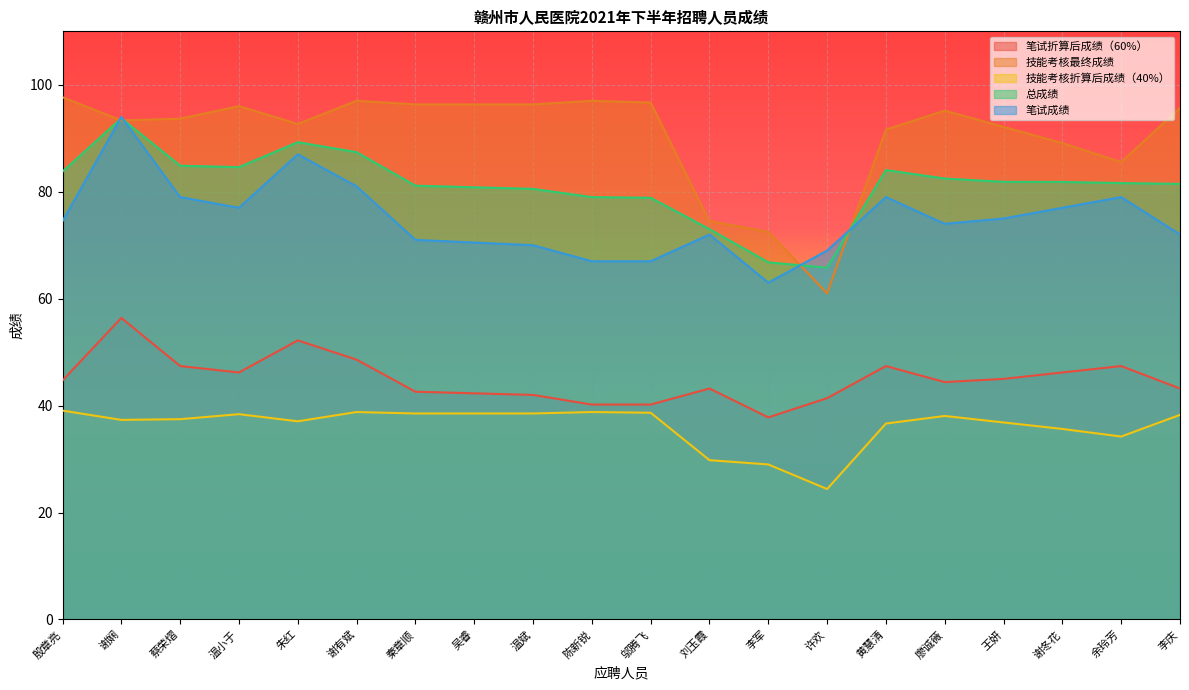

True or false: 总成绩 and 笔试折算后成绩（60%） intersect in this chart.

False